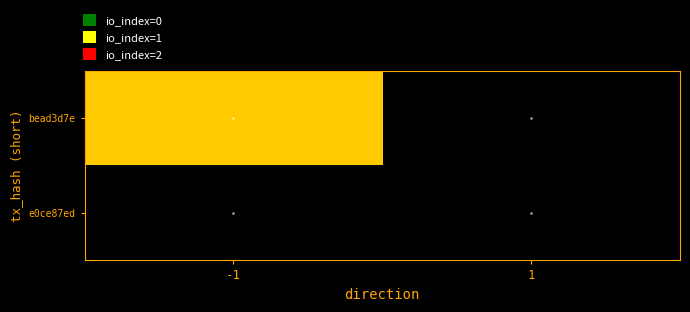

Between 1 and -1, which is larger?

-1